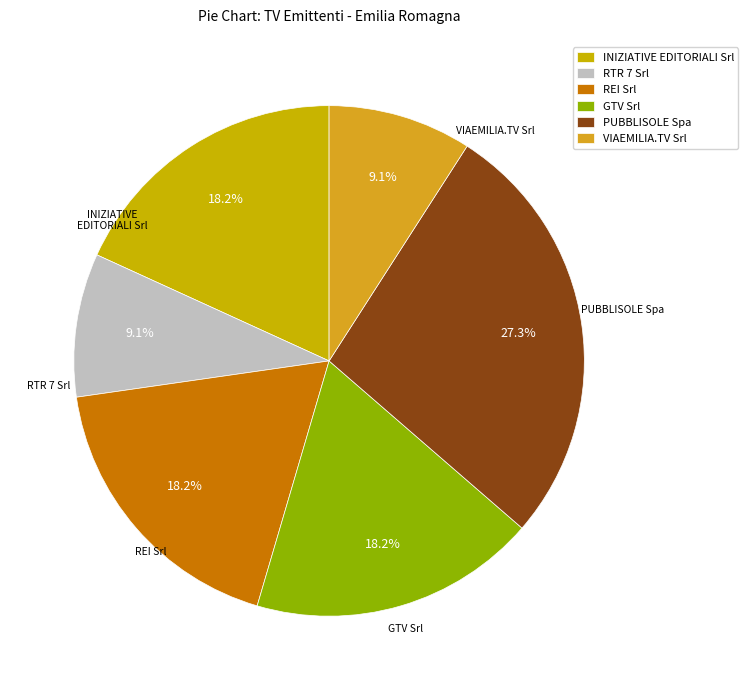

What is the total percentage of INIZIATIVE EDITORIALI Srl and REI Srl?

36.4%